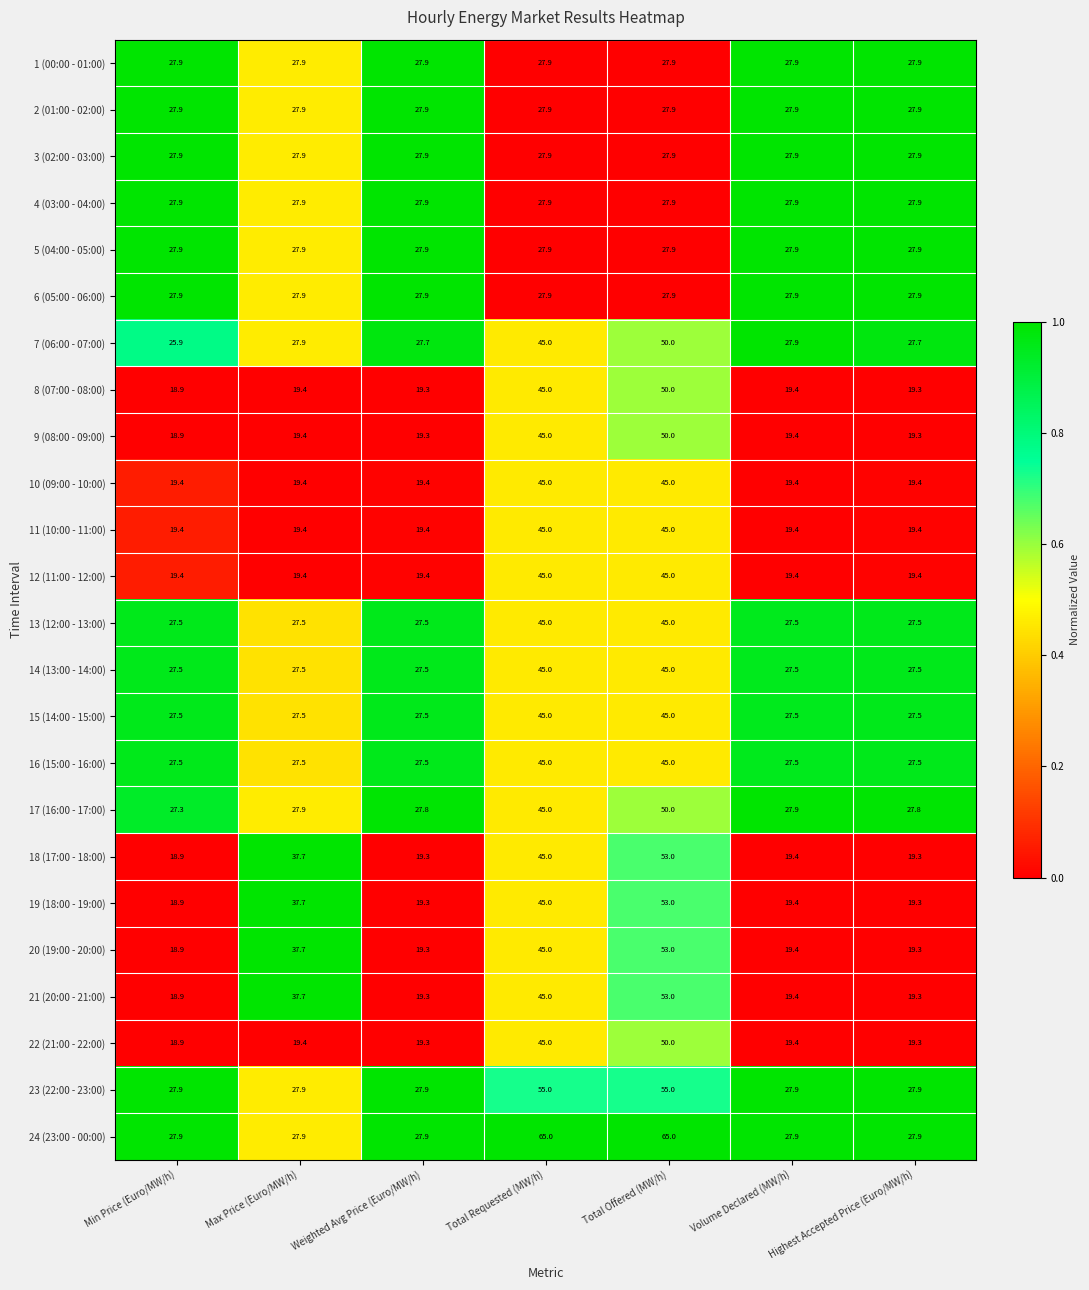

What is the greatest value displayed?

65.0